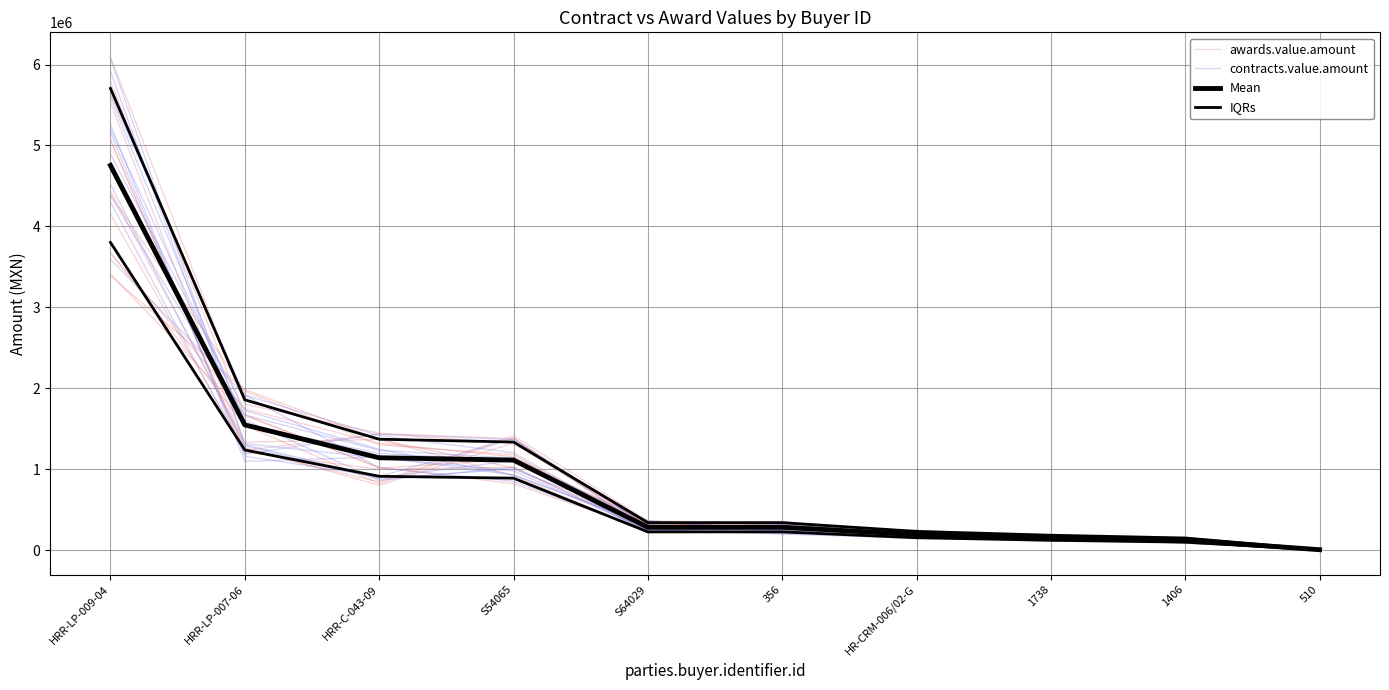

Reading left to right, what are all the values shown in this chart?

awards.value.amount: 4395877.0	1968635.7	1303240.6	1181108.4	226655.4	226571.9	143663.2	190383.9	135182.3	9561.2
contracts.value.amount: 5630607.7	1917849.9	1019077.6	854201.3	238979.0	273013.6	232803.1	189873.9	89746.6	8554.8
Mean: 4753717.5	1549583.9	1144000.0	1115100.0	285600.0	285500.0	195500.0	156090.0	127450.0	8500.0
IQRs: 5704461.1	1859500.7	1372800.0	1338120.0	342720.0	342600.0	234600.0	187308.0	152940.0	10200.0